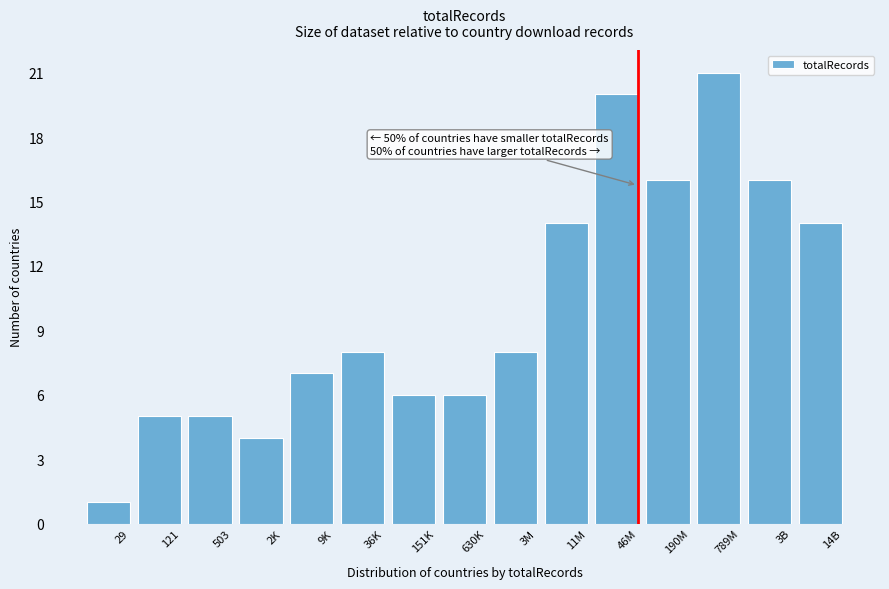

Reading right to left, what are all the values shown in this chart?

14	16	21	16	20	14	8	6	6	8	7	4	5	5	1